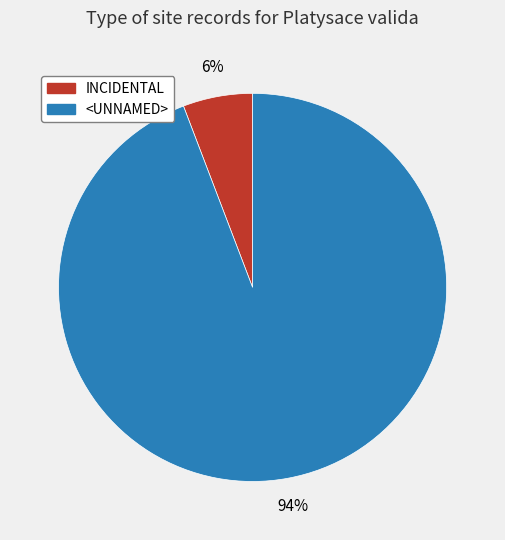

Which category has the biggest portion of the pie?

<UNNAMED>